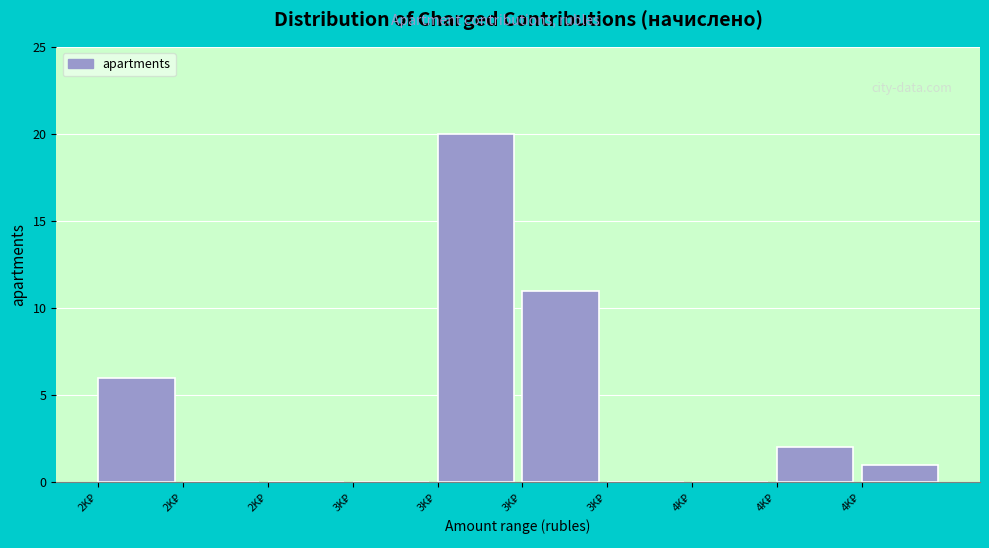

How many series are shown in this chart?

1